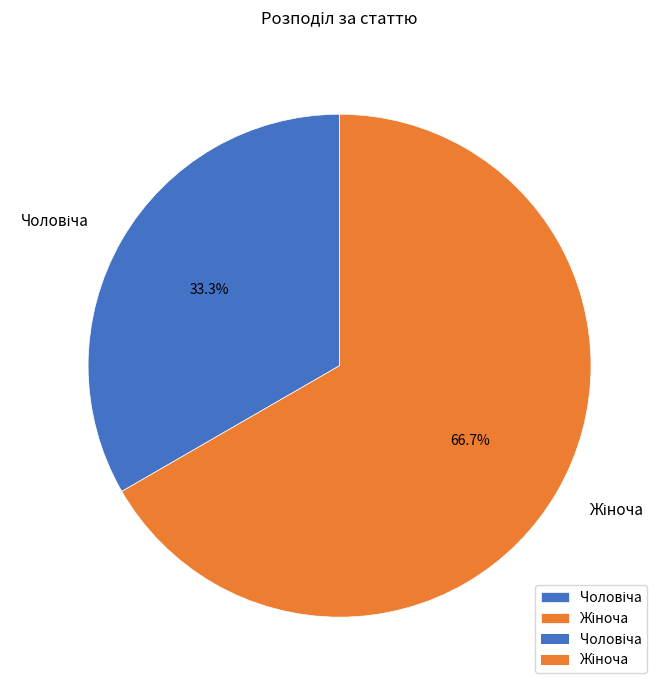

Does any single category account for the majority?

Yes